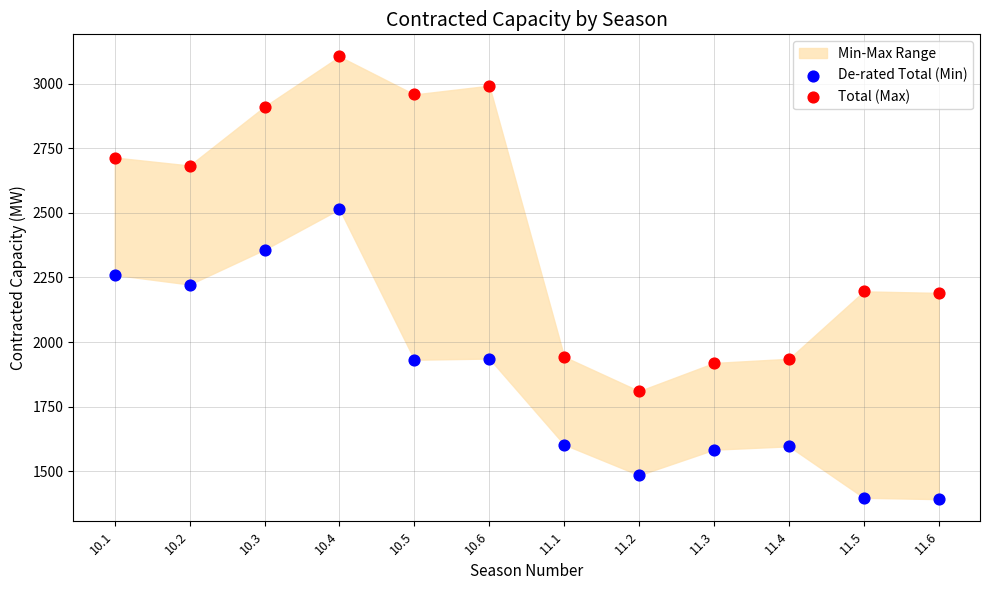

In the Total (Max) series, what Y value is closest to 2457?

2683.0